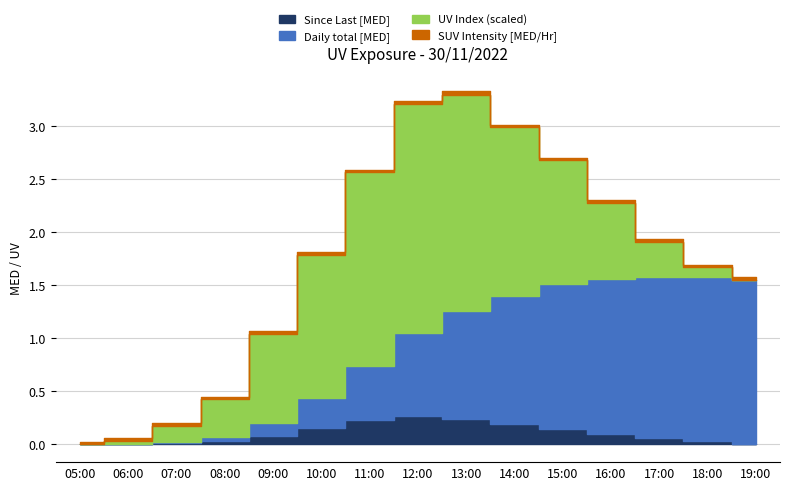

What is the label of the 5th point from the right?

15:00